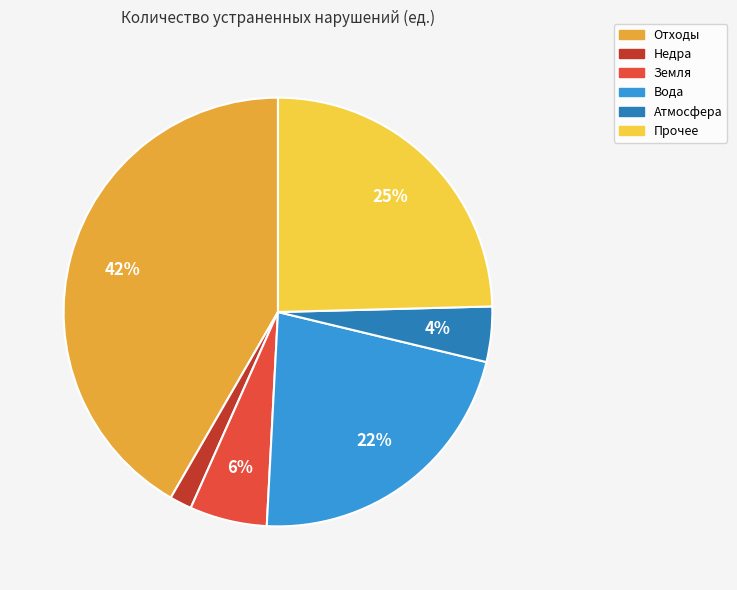

Which category has the smallest portion of the pie?

Недра